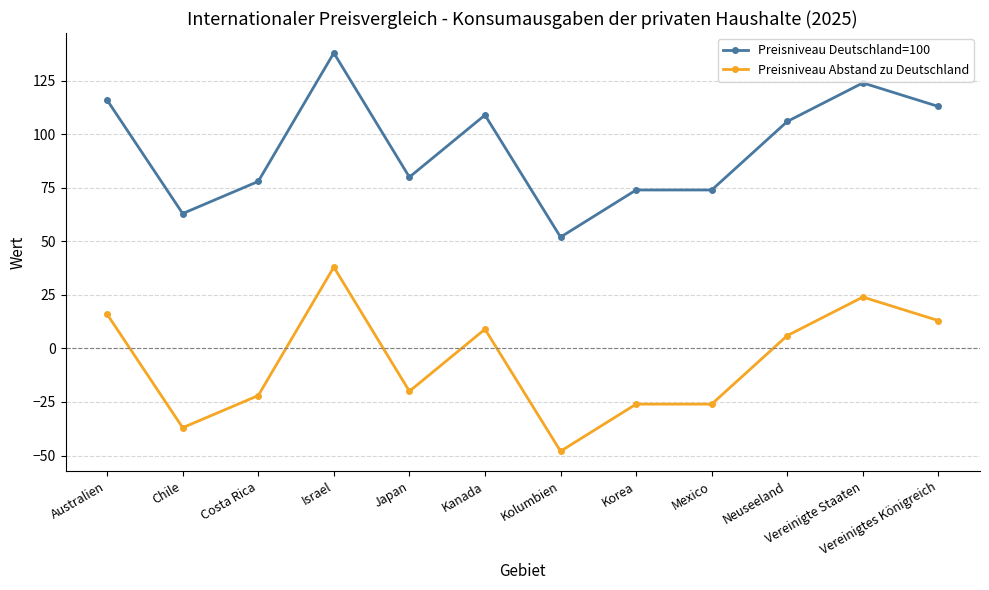

List the series in order of their overall mean, lowest first.

Preisniveau Abstand zu Deutschland, Preisniveau Deutschland=100